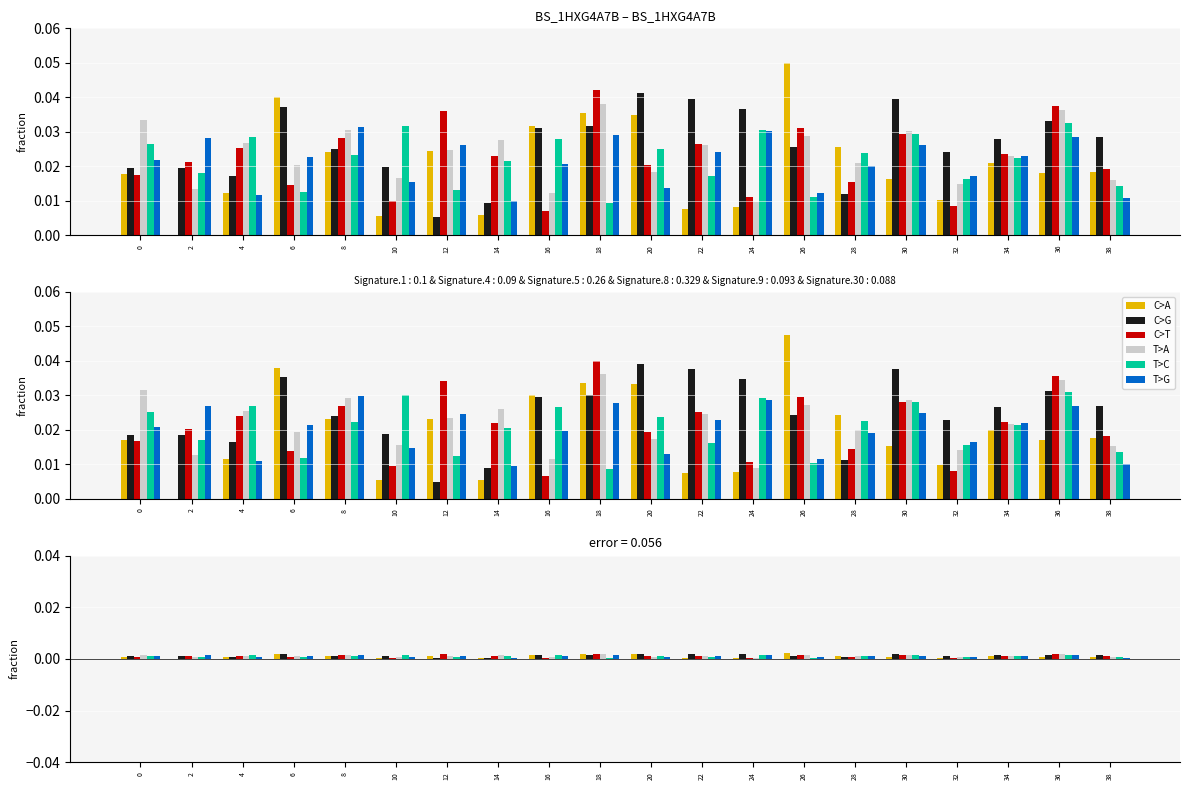

List the series in order of their peak value, highest first.

C>A, C>T, C>G, T>A, T>C, T>G